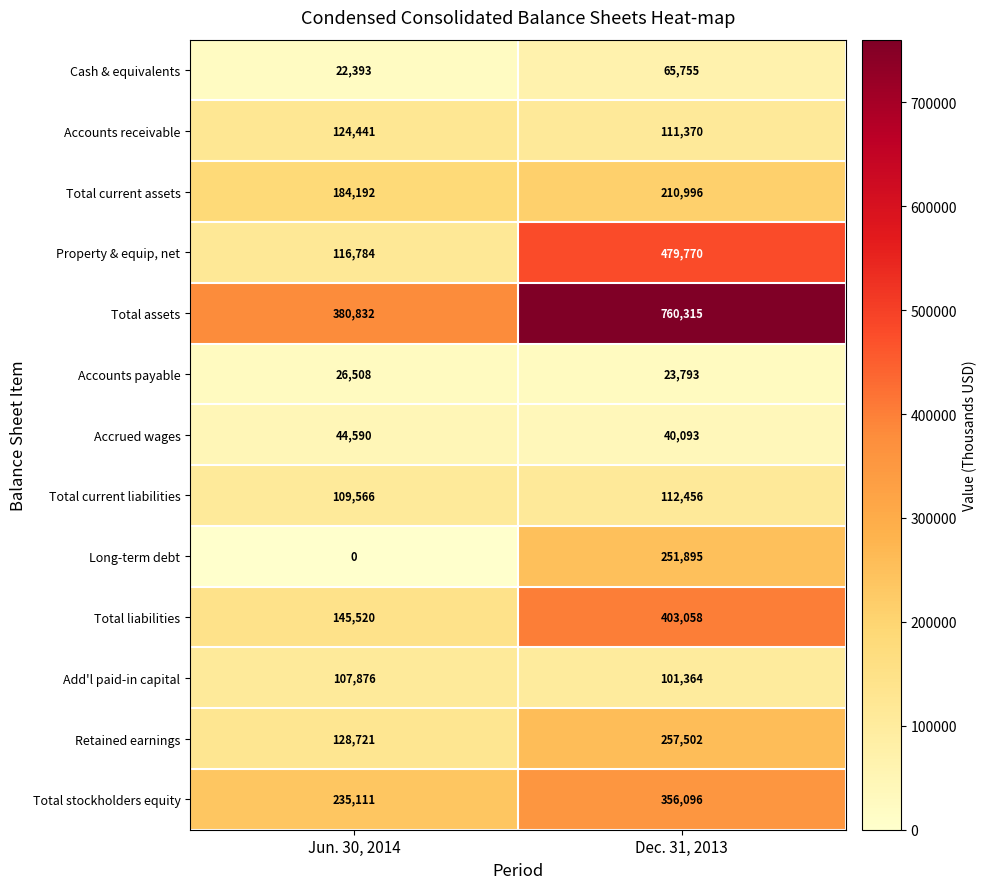

Where is Property & equip, net nearest to the value 298277?

Jun. 30, 2014